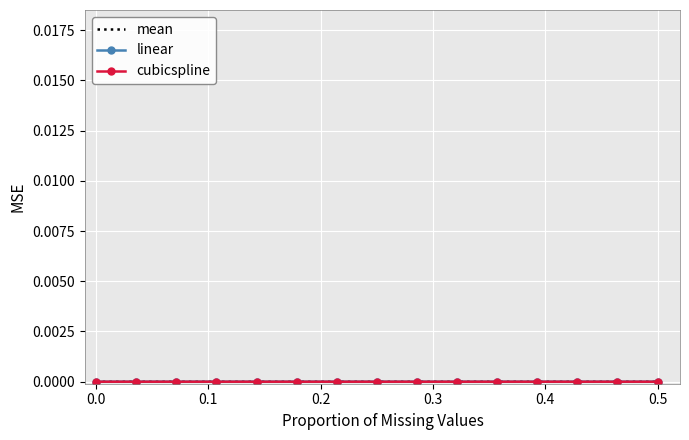

How many lines are shown in the chart?

3